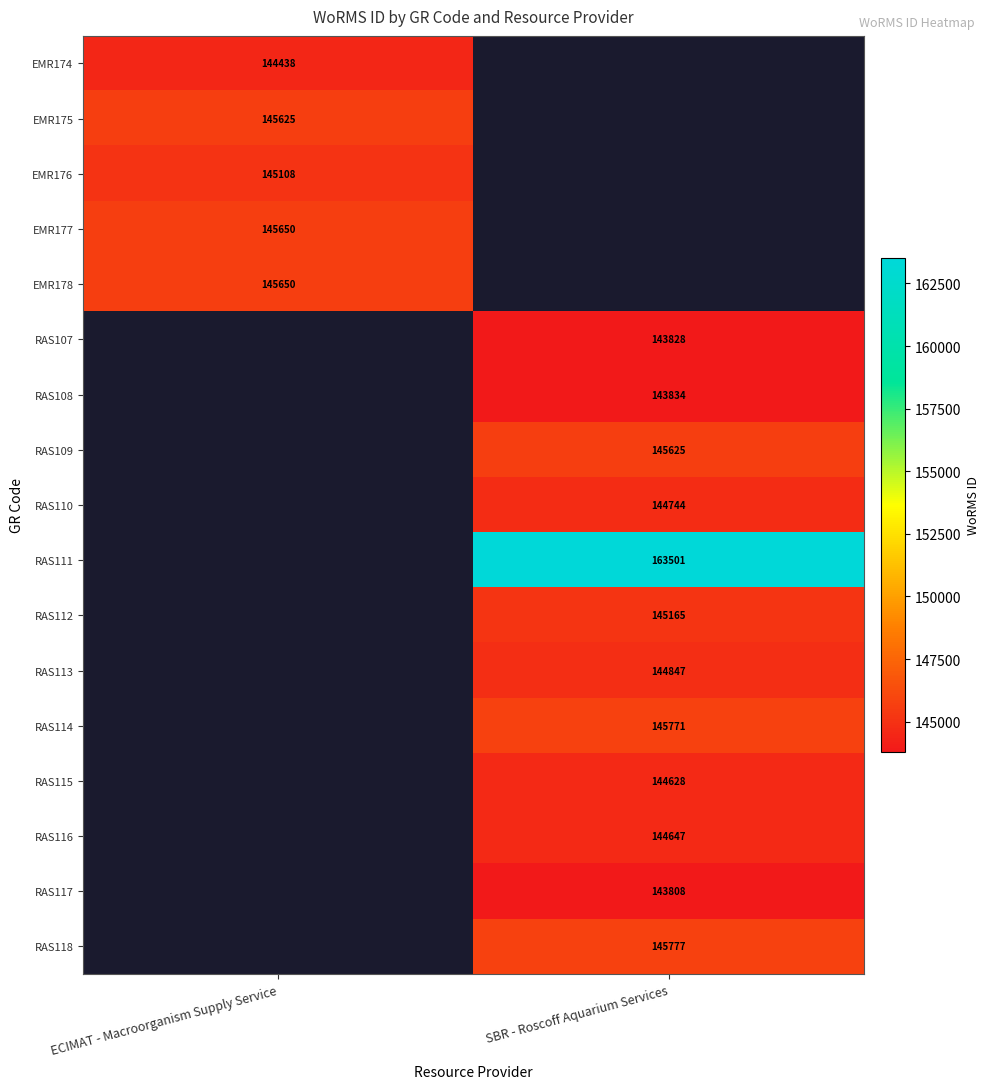

What is the spread (max minus min) of values at ECIMAT - Macroorganism Supply Service?

1212.0